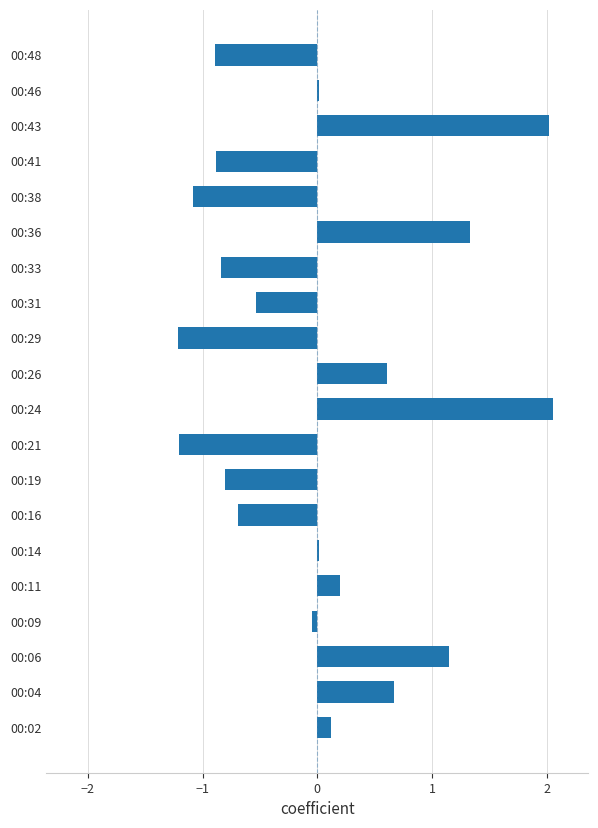

The chart shows a value of -0.0 at 00:09. True or false?

True